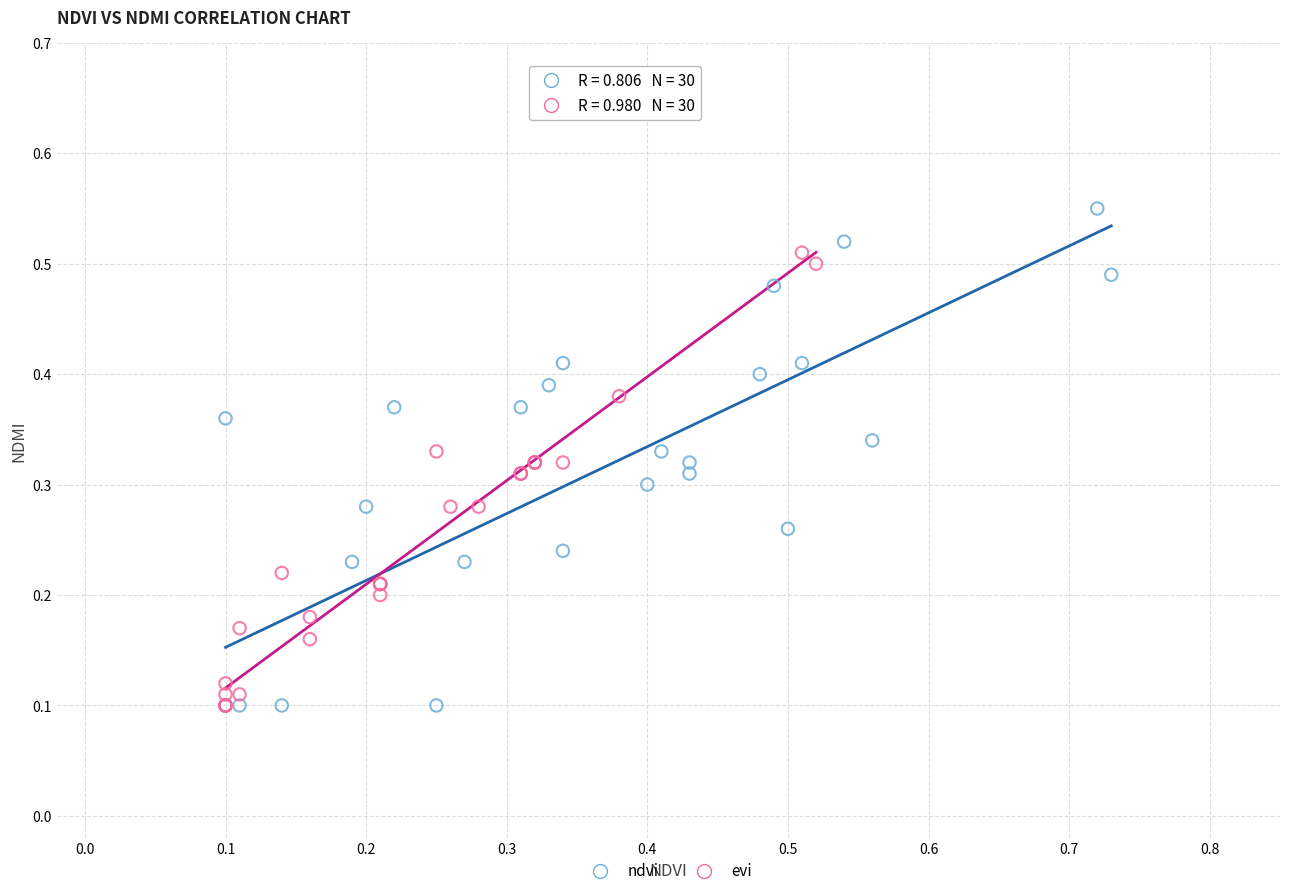

Which series reaches the maximum Y coordinate?

ndvi